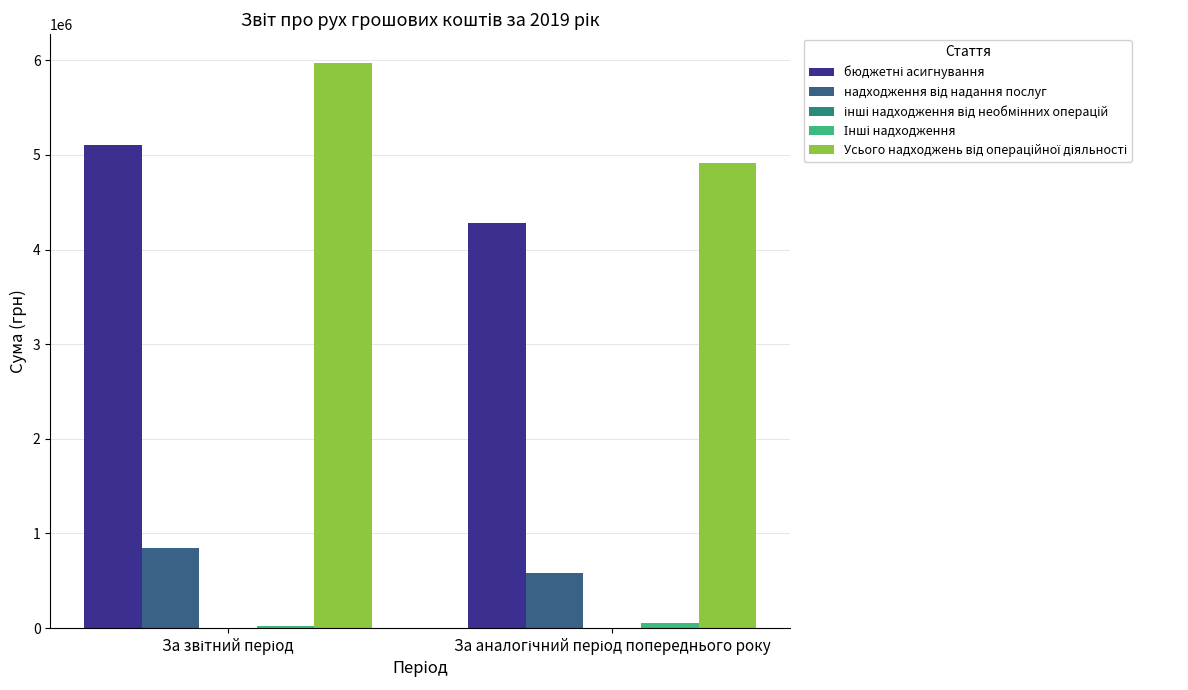

What is the maximum value shown in the chart?

5975643